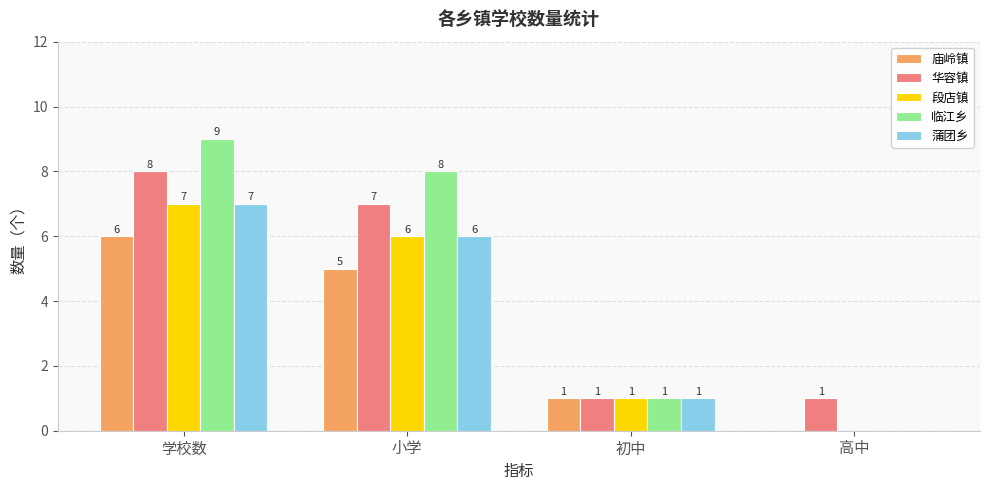

Reading left to right, what are all the values shown in this chart?

庙岭镇: 6	5	1	0
华容镇: 8	7	1	1
段店镇: 7	6	1	0
临江乡: 9	8	1	0
蒲团乡: 7	6	1	0